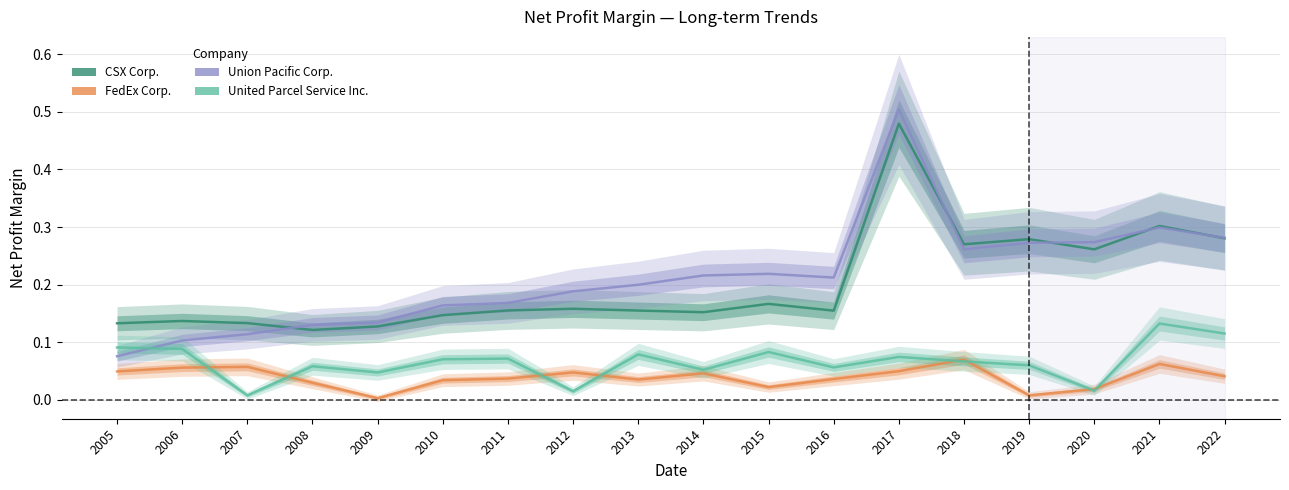

Reading left to right, what are all the values shown in this chart?

CSX Corp.: 0.1	0.1	0.1	0.1	0.1	0.1	0.2	0.2	0.2	0.2	0.2	0.2	0.5	0.3	0.3	0.3	0.3	0.3
FedEx Corp.: 0.0	0.1	0.1	0.0	0.0	0.0	0.0	0.0	0.0	0.0	0.0	0.0	0.0	0.1	0.0	0.0	0.1	0.0
Union Pacific Corp.: 0.1	0.1	0.1	0.1	0.1	0.2	0.2	0.2	0.2	0.2	0.2	0.2	0.5	0.3	0.3	0.3	0.3	0.3
United Parcel Service Inc.: 0.1	0.1	0.0	0.1	0.0	0.1	0.1	0.0	0.1	0.1	0.1	0.1	0.1	0.1	0.1	0.0	0.1	0.1